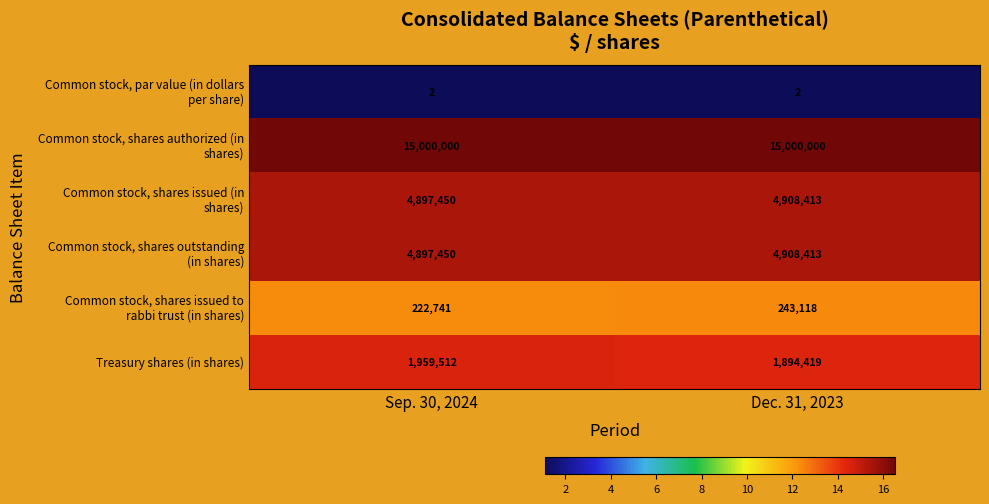

What is the total value across all series at Sep. 30, 2024?

26977155